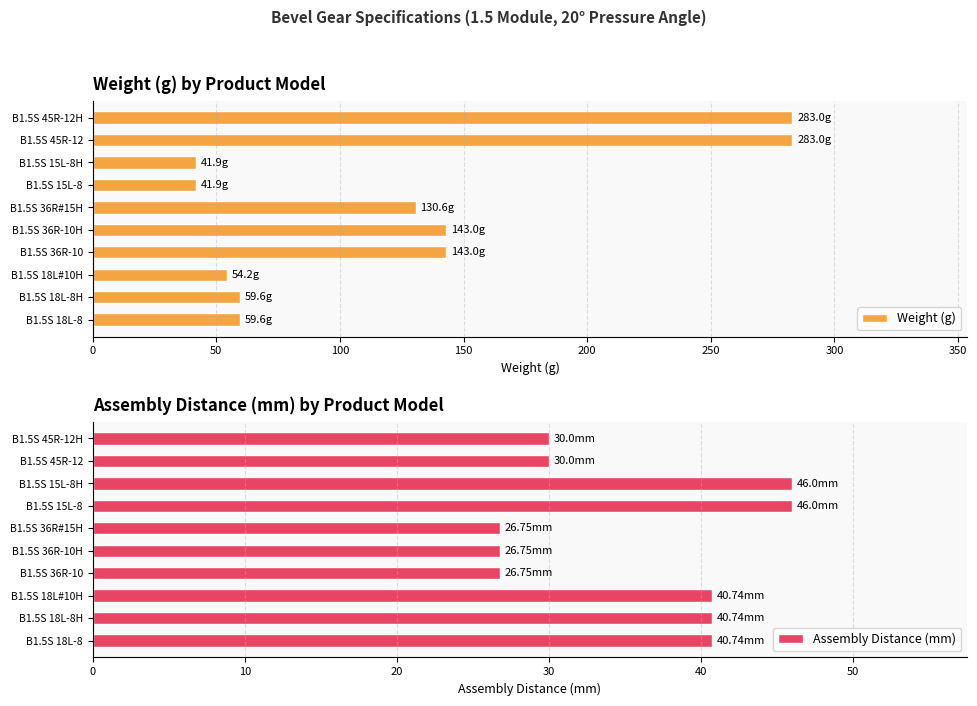

How many data points in Assembly Distance (mm) are less than 40?

5